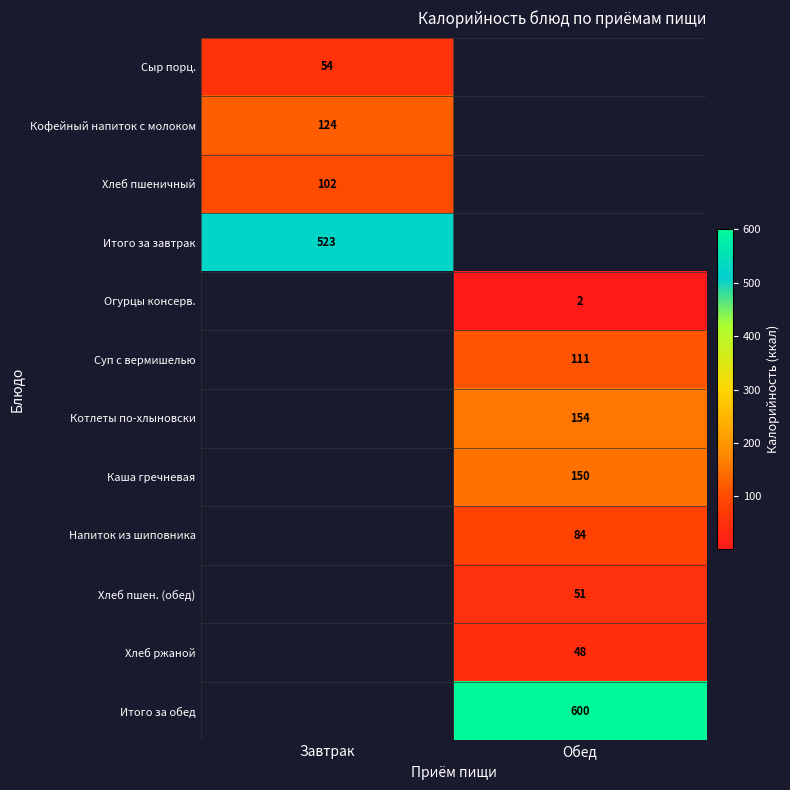

The Котлеты по-хлыновски series shows 98 at Обед. True or false?

False